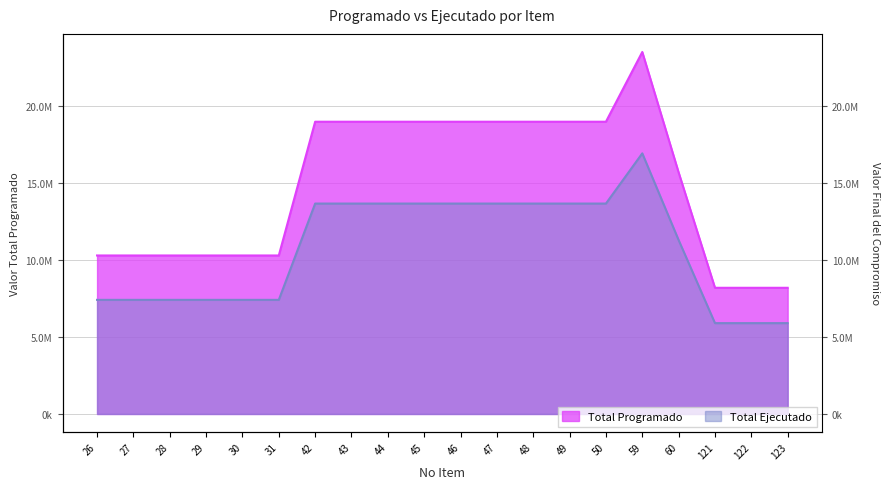

Which series changed the most between 27 and 43?

Total Programado